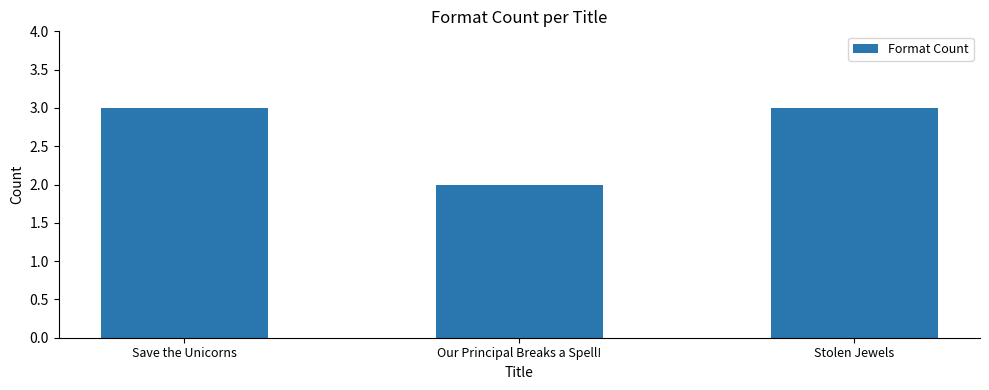

How many values are between 2 and 3?

3